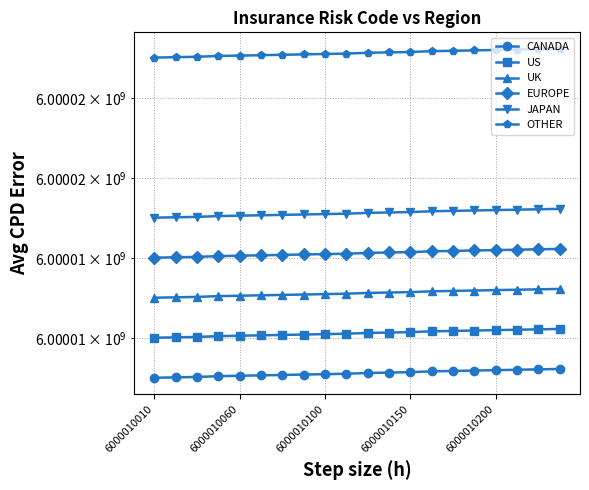

Rank the series by their maximum value, from highest to lowest.

OTHER, JAPAN, EUROPE, UK, US, CANADA